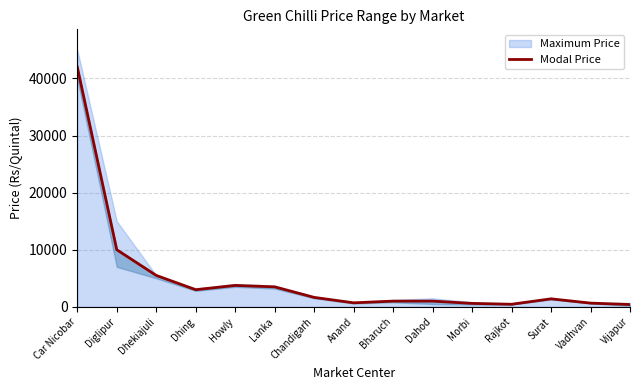

What is the change in value from Diglipur to Howly?

-6250